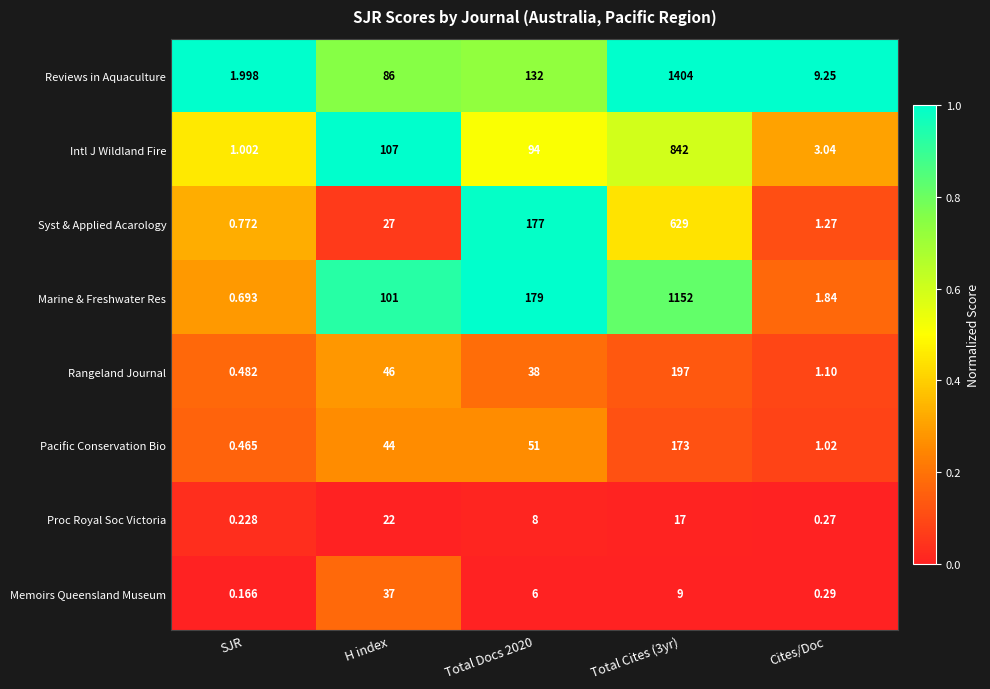

Where is Rangeland Journal nearest to the value 98?

H index